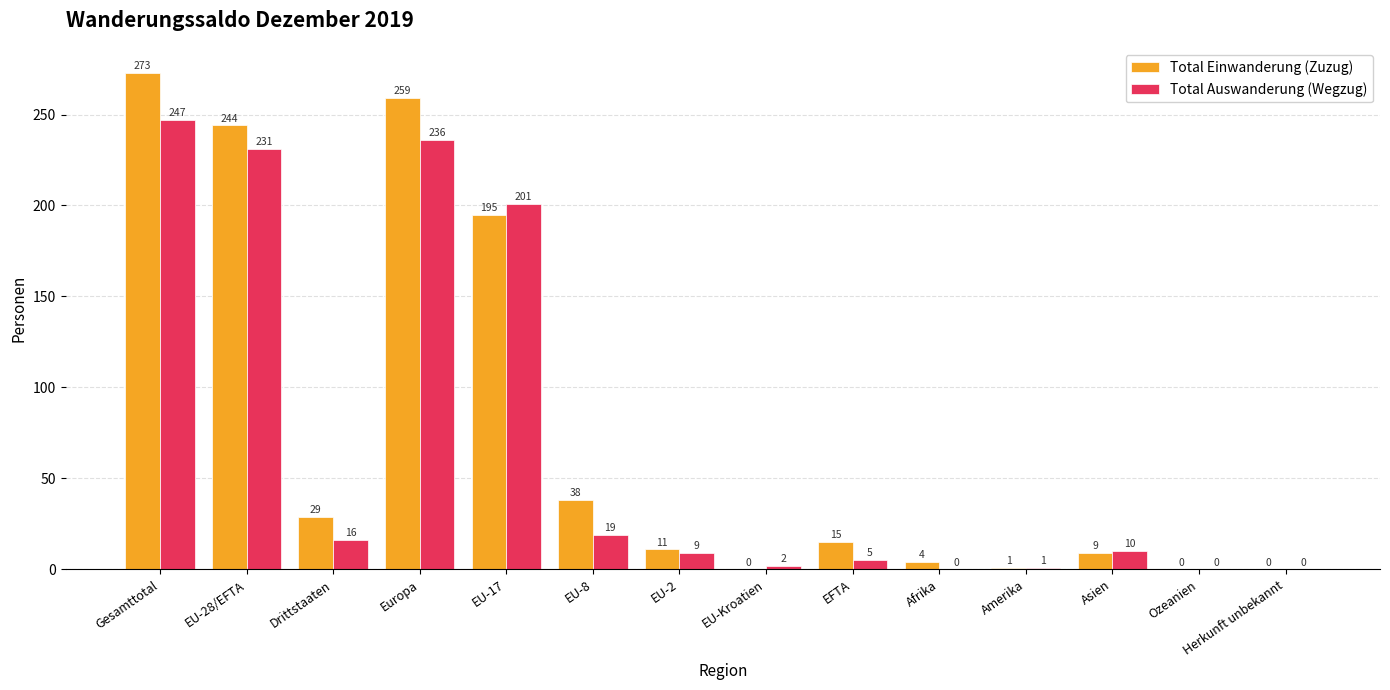

What is the sum of all Total Auswanderung (Wegzug) values?

977